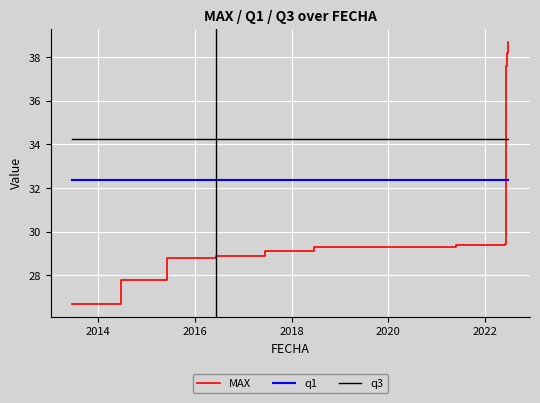

Which series ends up on top after the final intersection of q3 and MAX?

MAX